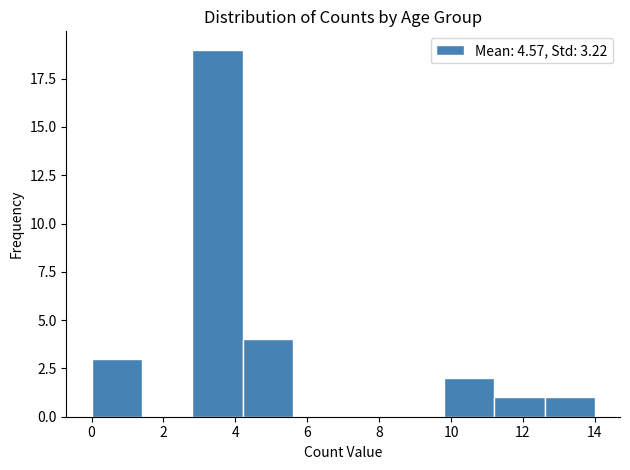

Reading left to right, list every bar in this chart as the range it spans on the x-axis followed by its height. The values are not printed on the chart, so give them approximately, as read against the axis.

0.0 to 1.4: 3
1.4 to 2.8: 0
2.8 to 4.2: 19
4.2 to 5.6: 4
5.6 to 7.0: 0
7.0 to 8.4: 0
8.4 to 9.8: 0
9.8 to 11.2: 2
11.2 to 12.6: 1
12.6 to 14.0: 1